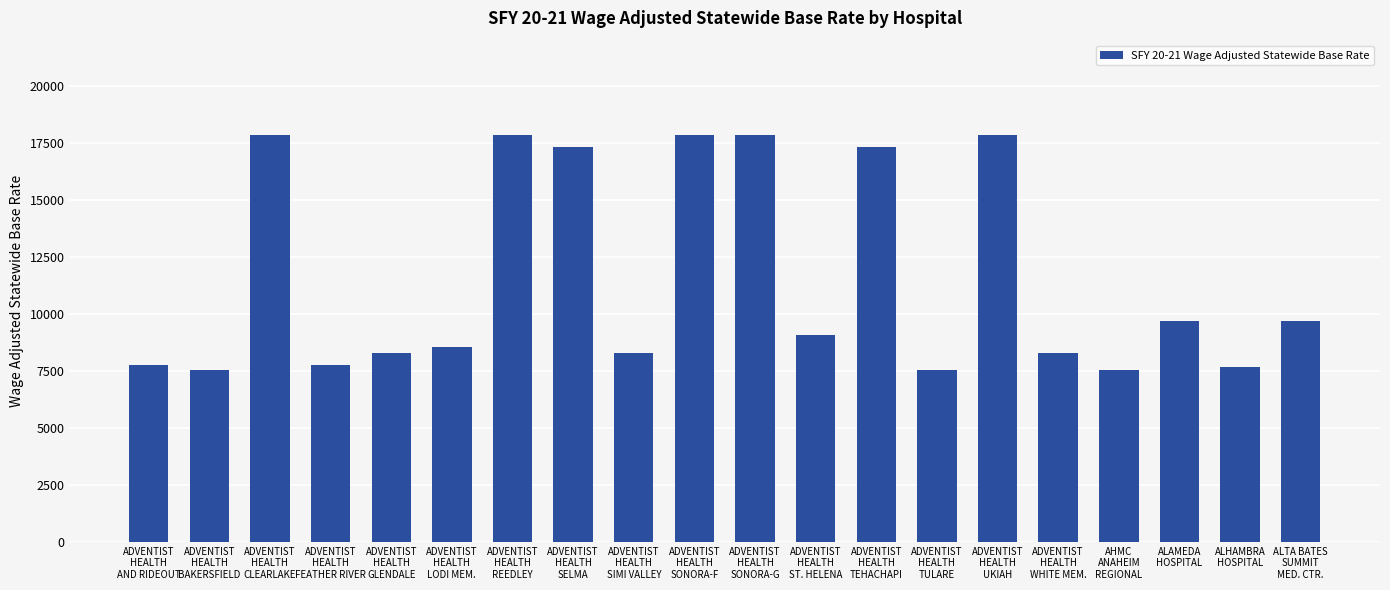

How many distinct data groups are displayed?

1